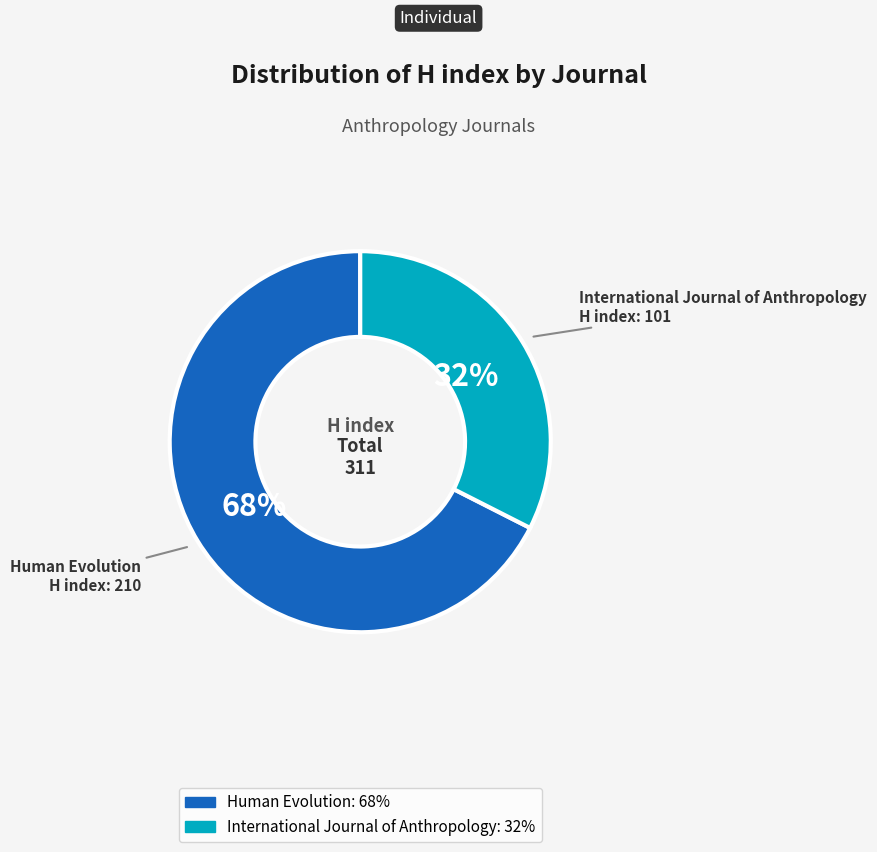

Do Human Evolution and International Journal of Anthropology together represent more than half of the pie?

Yes